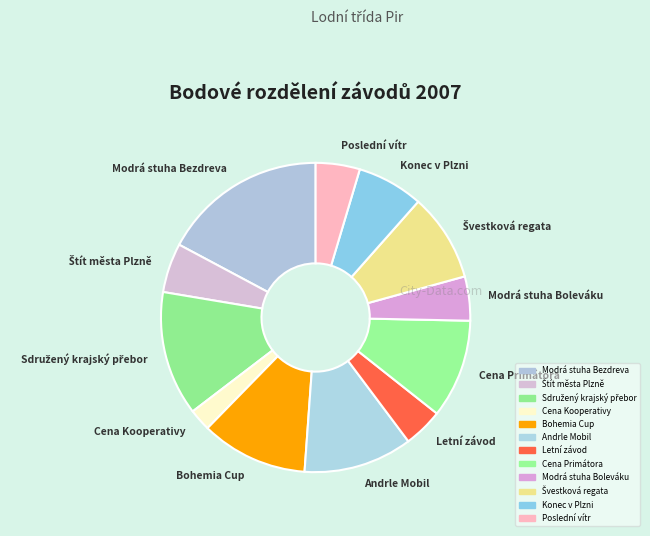

Which has a higher value, Bohemia Cup or Modrá stuha Boleváku?

Bohemia Cup